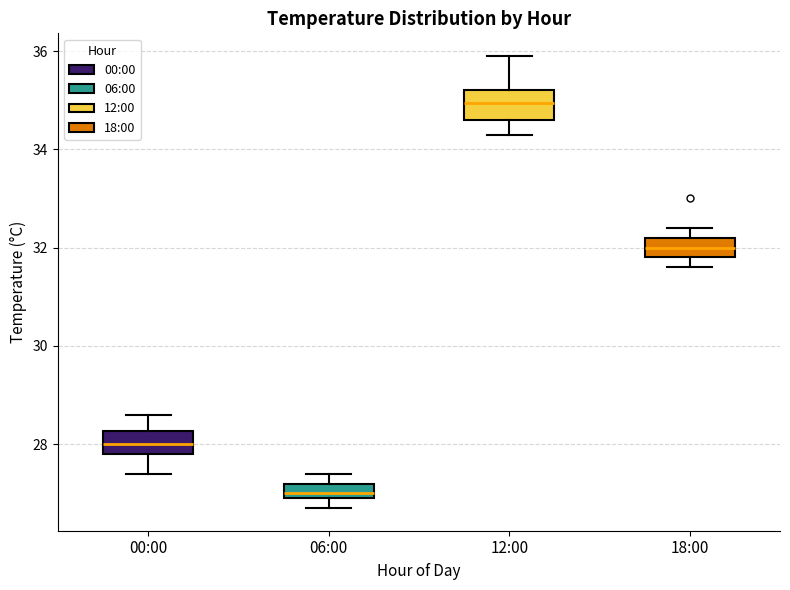

Reading left to right, transcribe this box plot: for each box, give where its median line is, the range the box spans, and where its two whiskers end, as read against the y-axis. The values are not printed on the chart, so give them approximately, as read against the axis.

00:00: median 28.0, box 27.8 to 28.2, whiskers 27.4 to 28.6
06:00: median 27.0 (just above the box's lower edge), box 27.0 to 27.2, whiskers 26.8 to 27.4
12:00: median 35.0, box 34.6 to 35.2, whiskers 34.4 to 36.0
18:00: median 32.0, box 31.8 to 32.2, whiskers 31.6 to 32.4